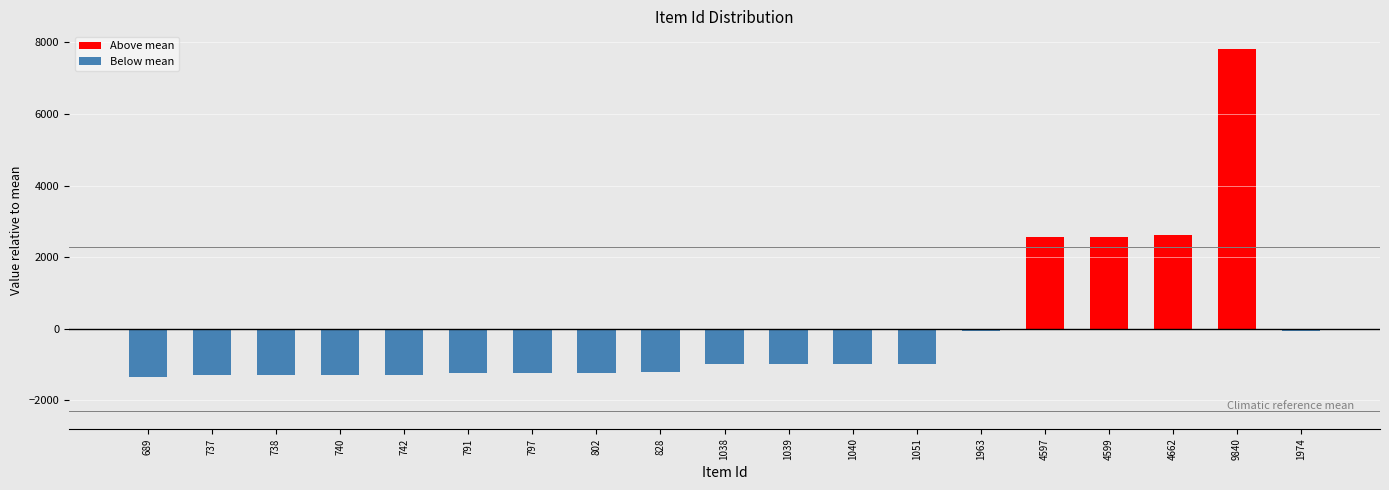

Is the value of Below mean at 737 greater than the value of Above mean at 4599?

No